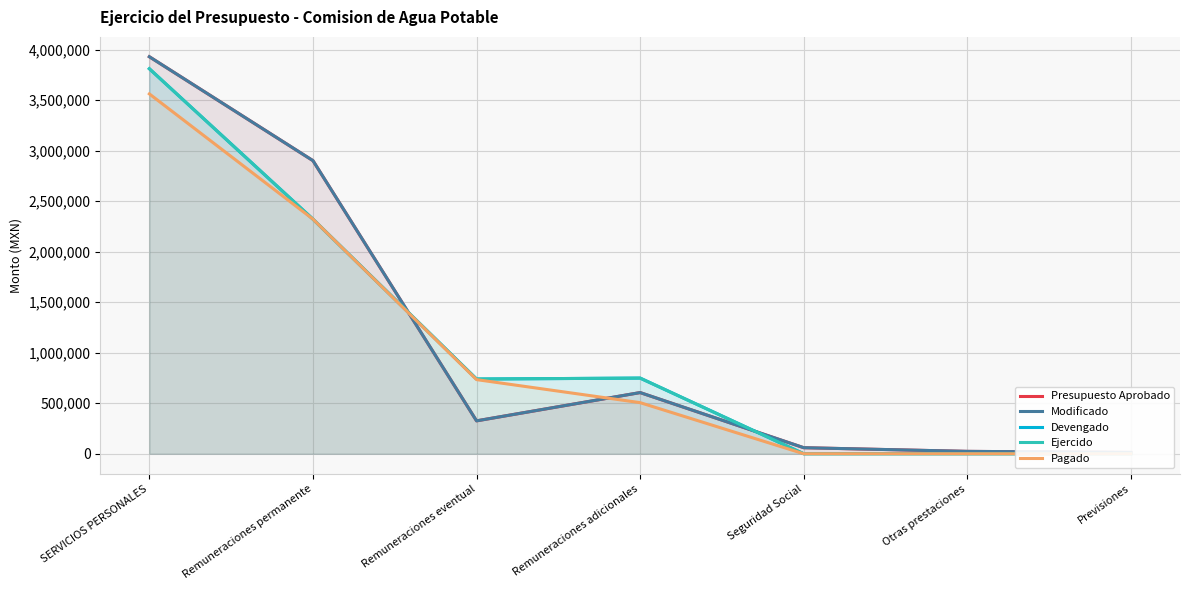

What is the spread (max minus min) of values at SERVICIOS PERSONALES?

367787.2